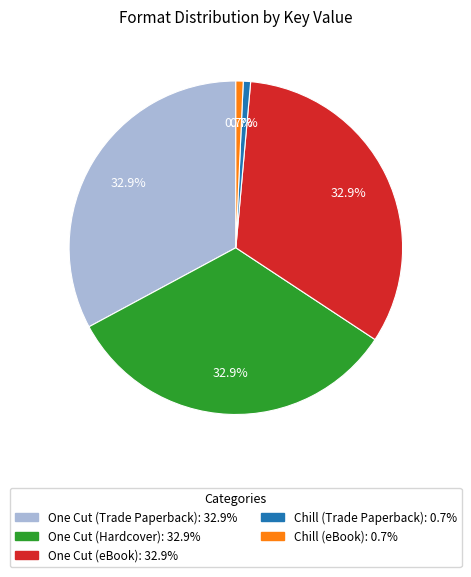

To the nearest percent, what portion does One Cut (Trade Paperback) represent?

33%